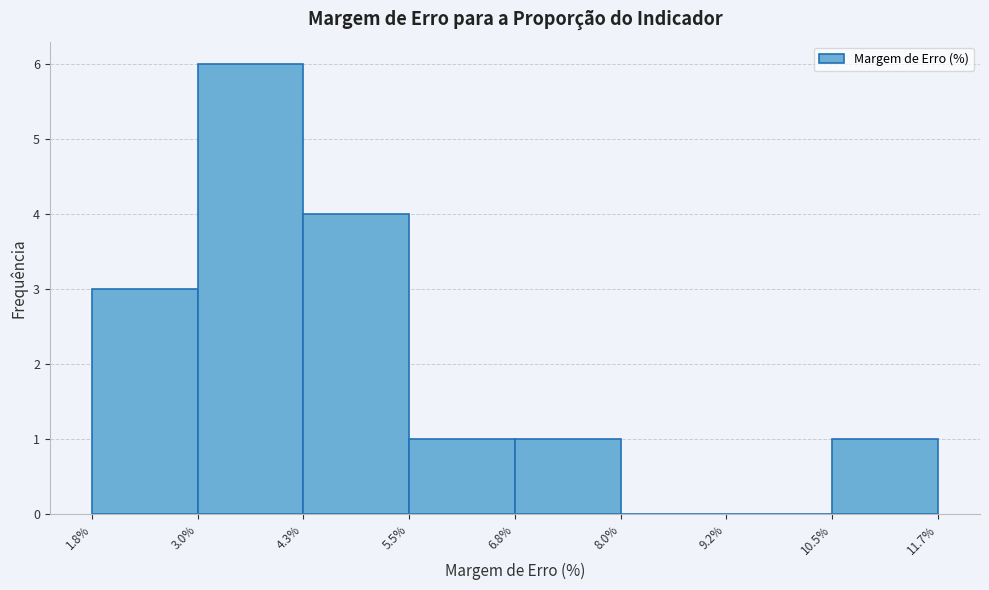

What is the height of the bar covering 5.5% to 6.8% on the x-axis? The values are not printed on the chart, so give them approximately, as read against the axis.

1